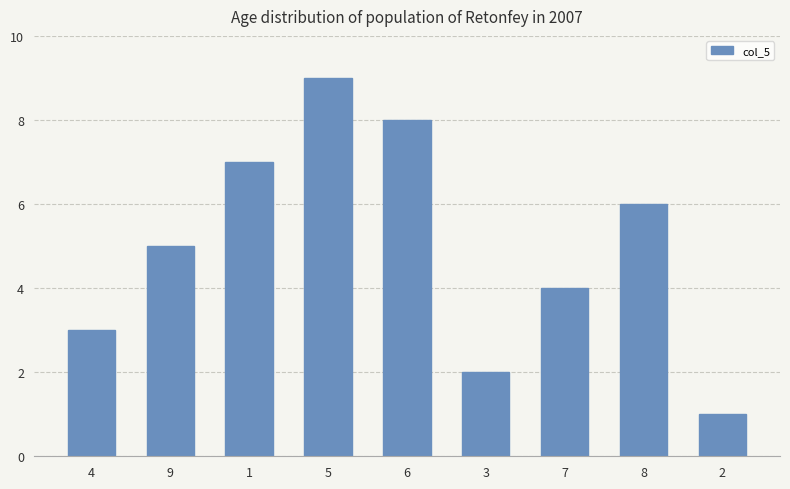

Which label corresponds to the smallest value in the chart?

2